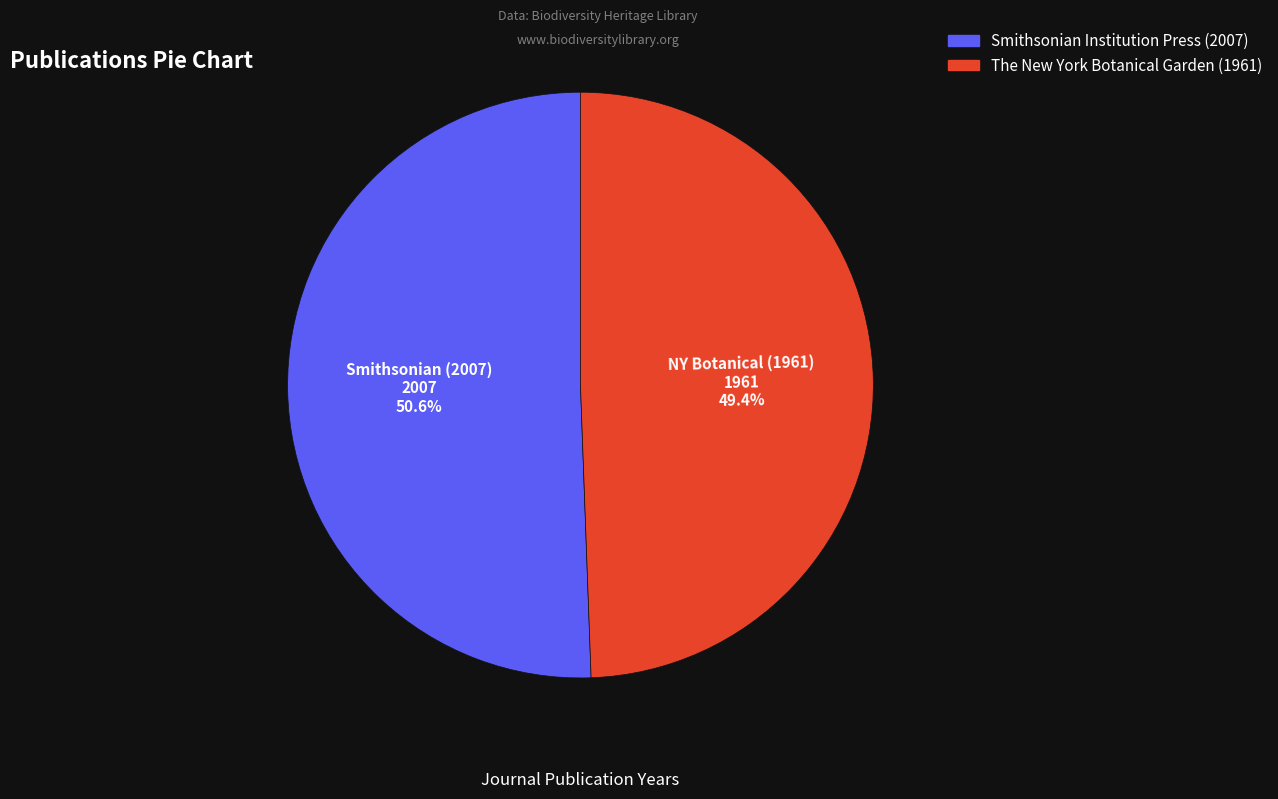

What is the ratio of the value at Smithsonian Institution Press (2007) to the value at The New York Botanical Garden (1961)?

1.0